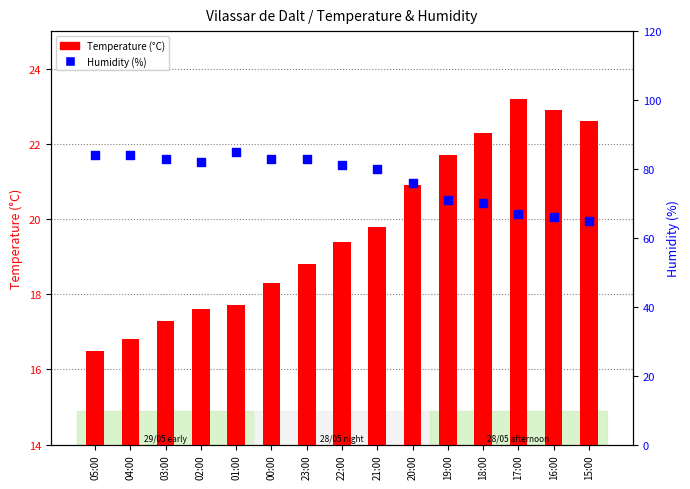

At how many categories does at least one series exceed 55?

15